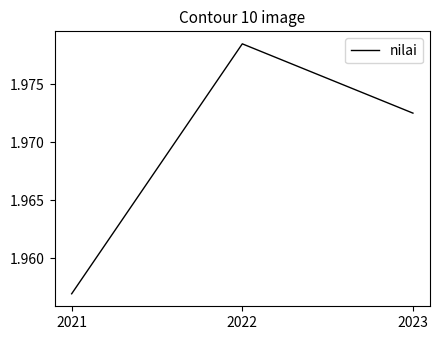

Does the chart display data point markers on the line(s)?

No